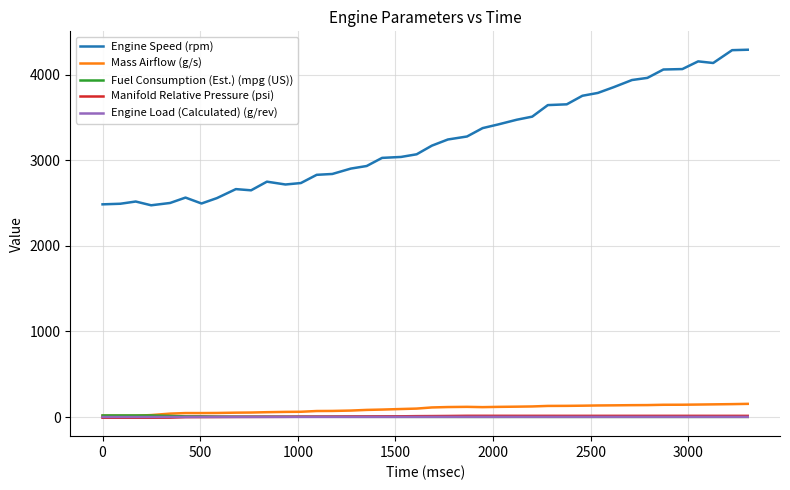

Which series has the largest total across all categories?

Engine Speed (rpm)